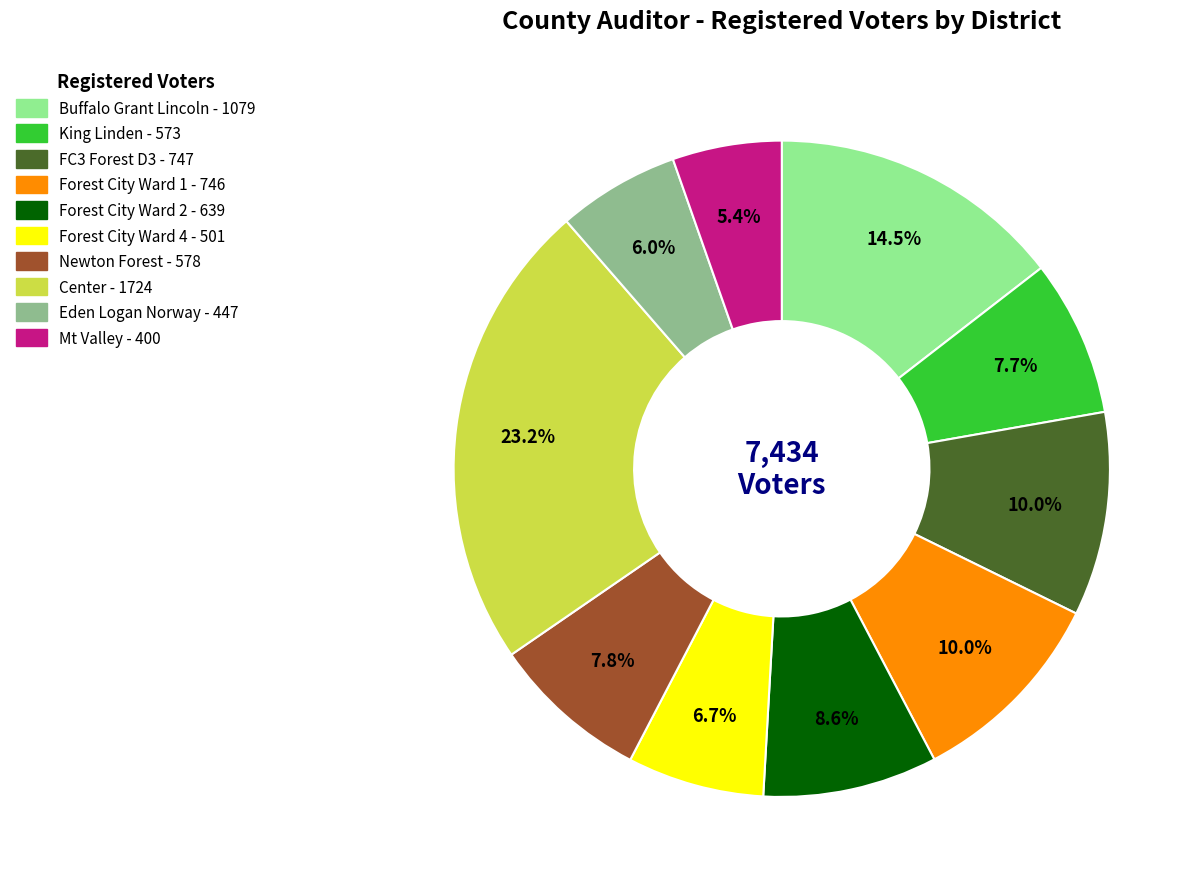

Between Forest City Ward 1 and Forest City Ward 2, which is larger?

Forest City Ward 1